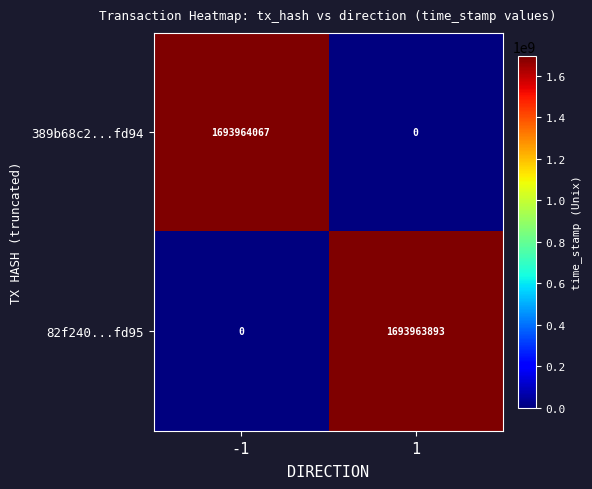

What is the maximum value for 82f240...fd95?

1693963893